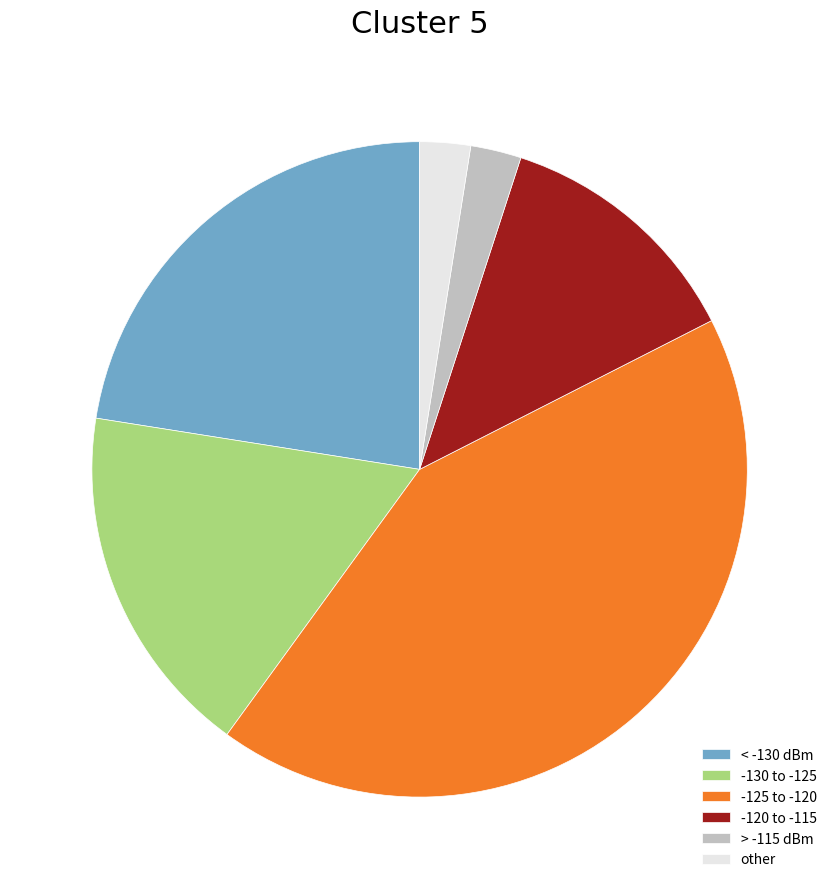

Count the number of slices in the pie.

6